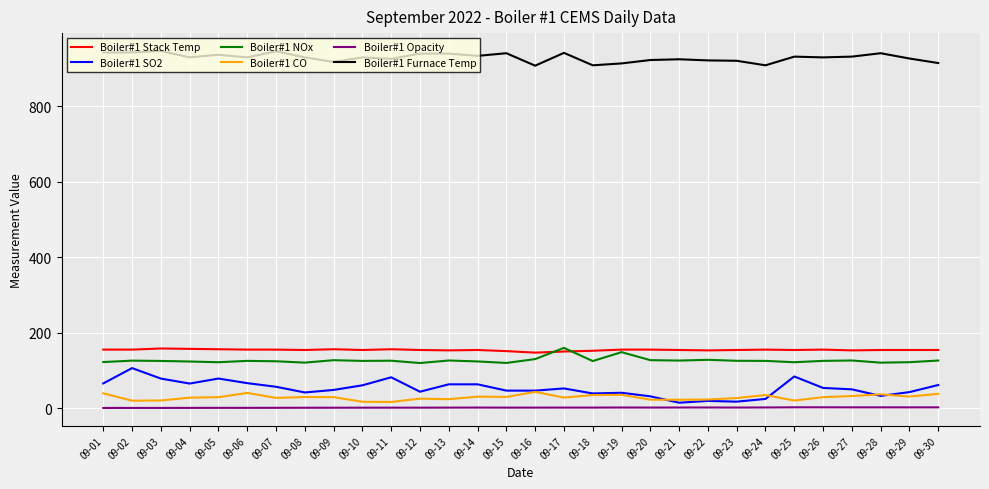

The Boiler#1 Stack Temp series shows 155.0 at 09-01. True or false?

True